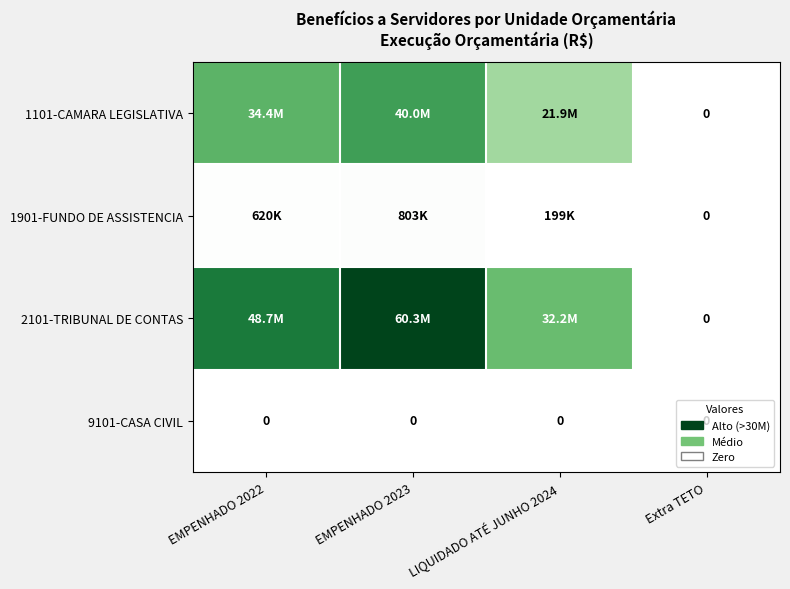

How many 1101-CAMARA LEGISLATIVA values are between 21876531 and 39952052?

3